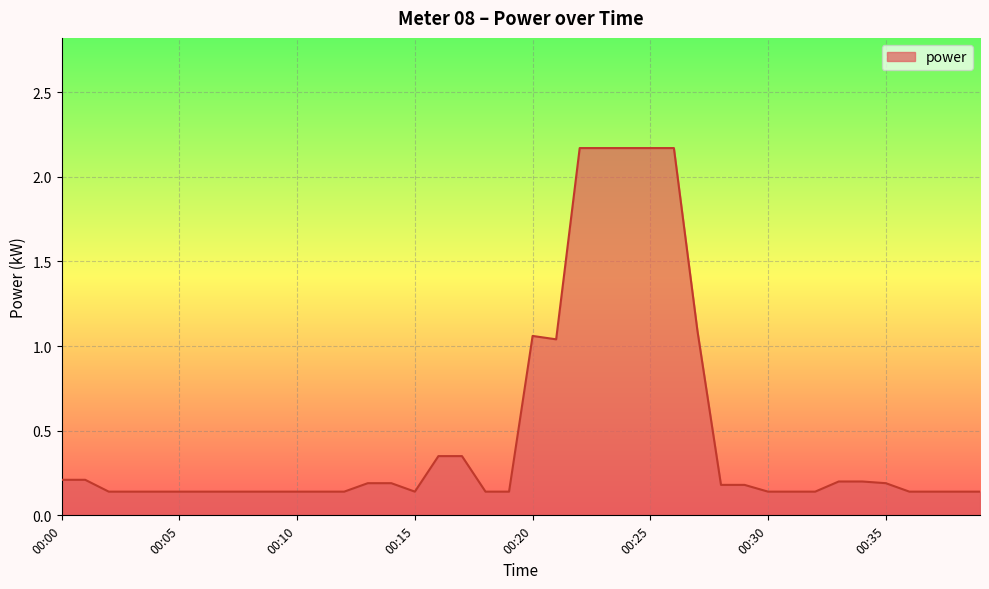

How many lines are shown in the chart?

1